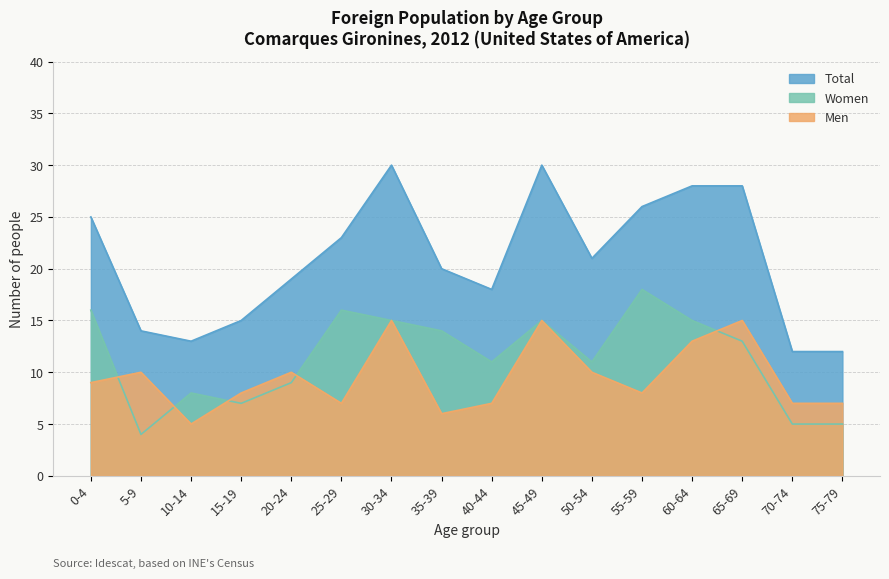

Between which two adjacent categories do Men and Women first intersect?

0-4 and 5-9